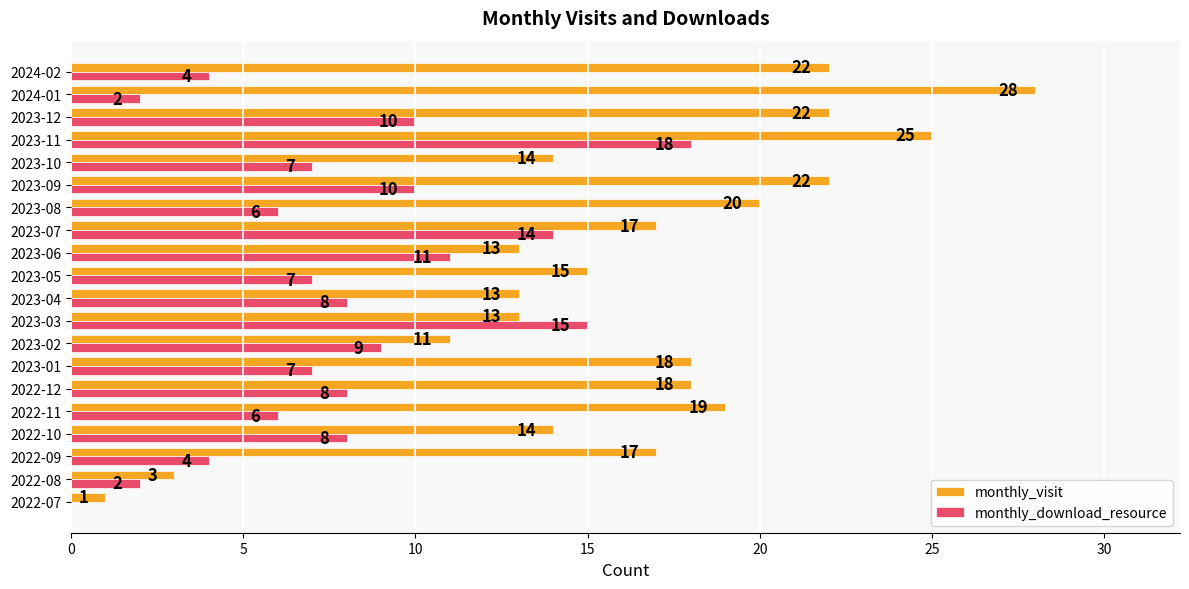

What is the total value across all series at 2023-11?

43